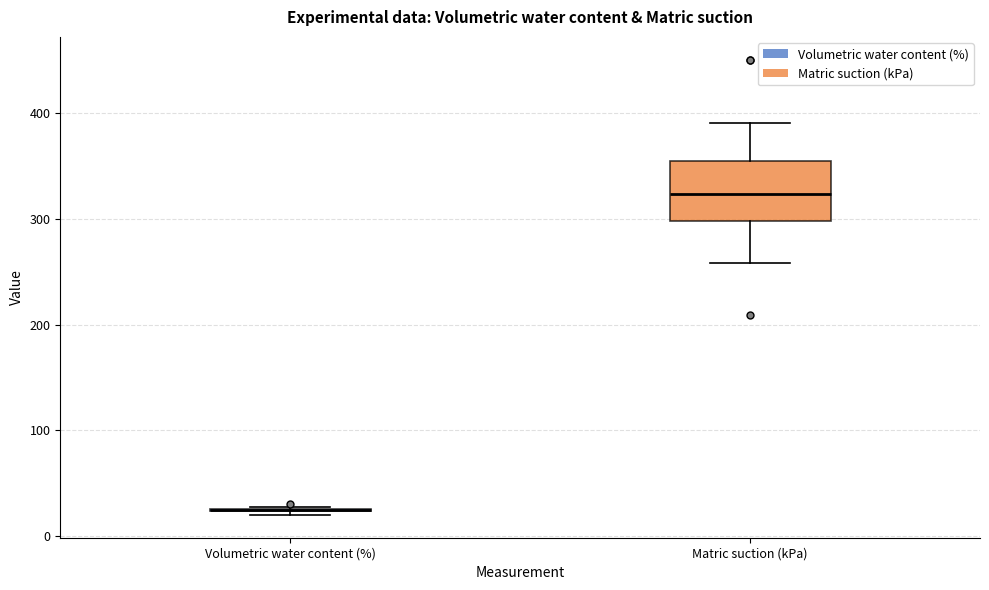

Reading left to right, transcribe this box plot: for each box, give where its median line is, the range the box spans, and where its two whiskers end, as read against the y-axis. The values are not printed on the chart, so give them approximately, as read against the axis.

Volumetric water content (%): box collapsed to a line at 20, whiskers 20 to 30
Matric suction (kPa): median 320, box 300 to 350, whiskers 260 to 390